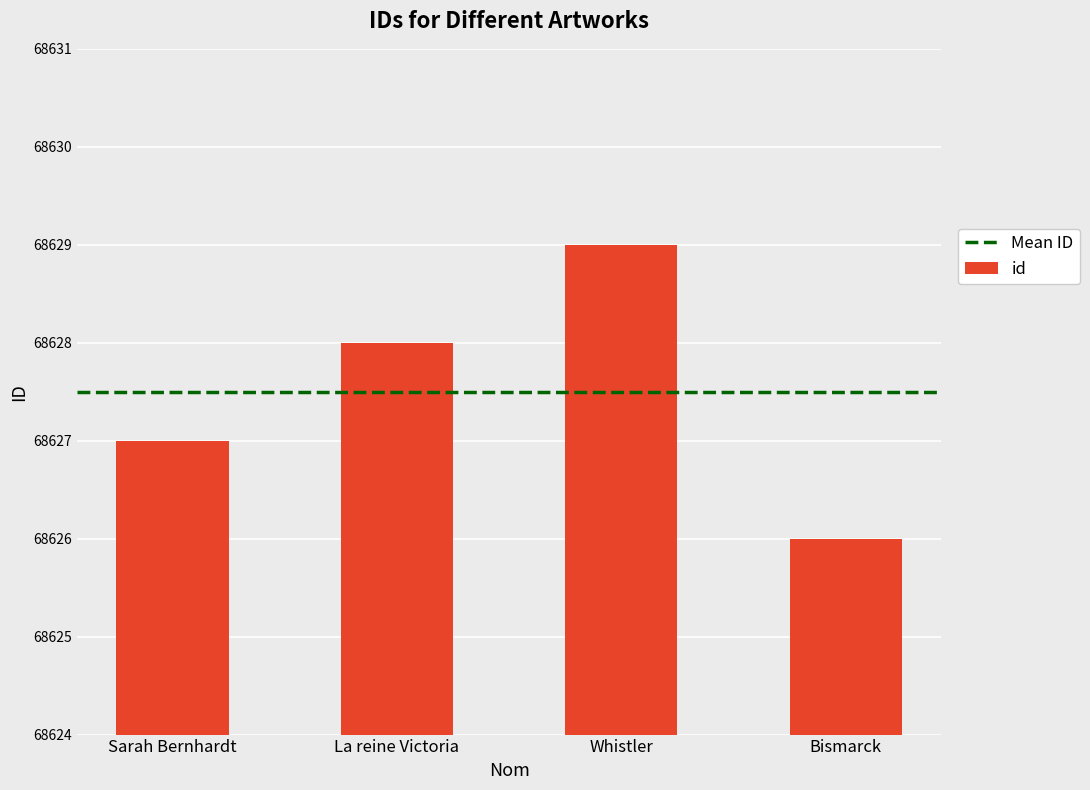

How many distinct data groups are displayed?

1